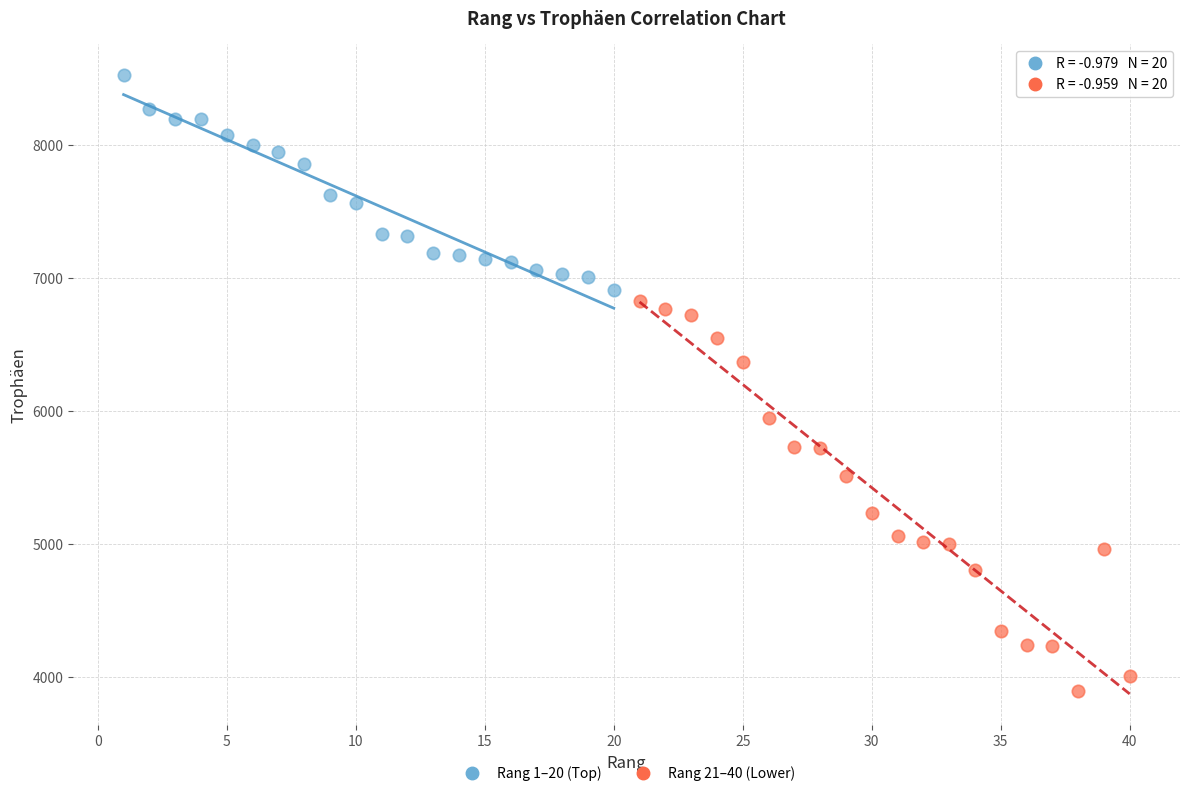

Which series reaches the minimum Y coordinate?

Rang 21–40 (Lower)